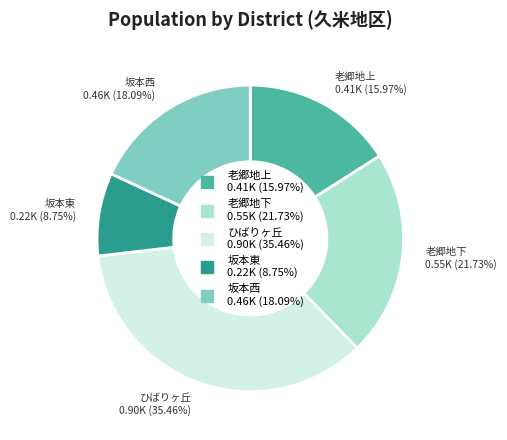

How much of the chart is everything except ひばりヶ丘?

64.5%